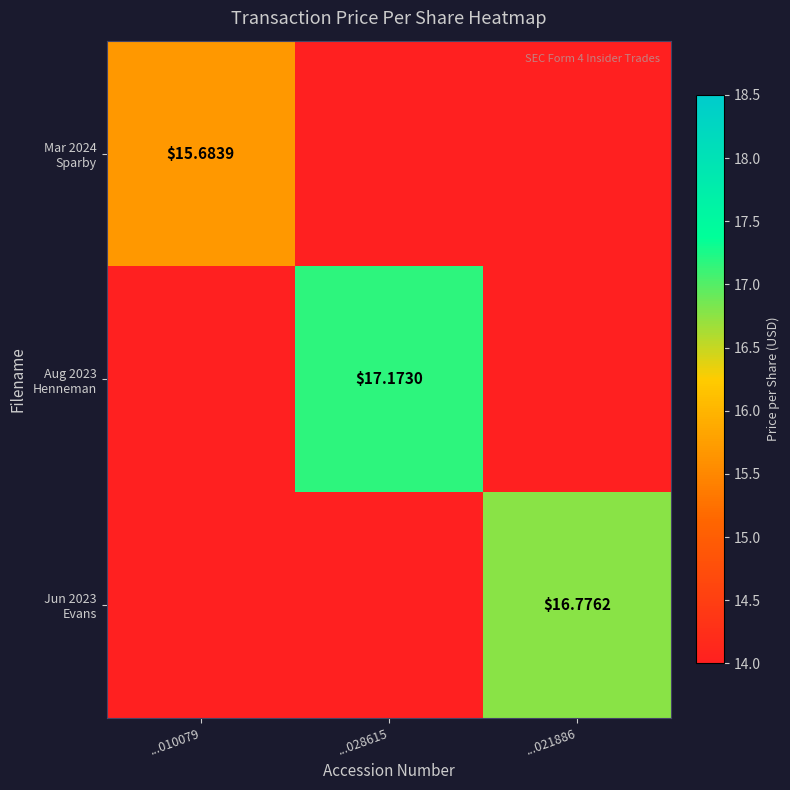

What is the sum of the Aug 2023 Henneman values at ...028615 and ...010079?

31.2